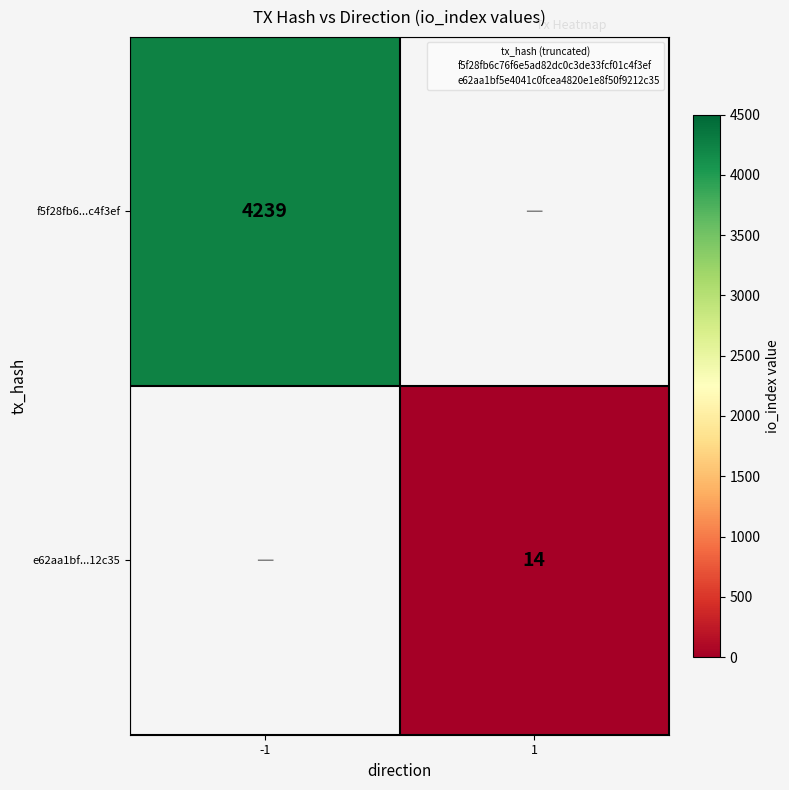

Between -1 and 1, which is larger?

-1